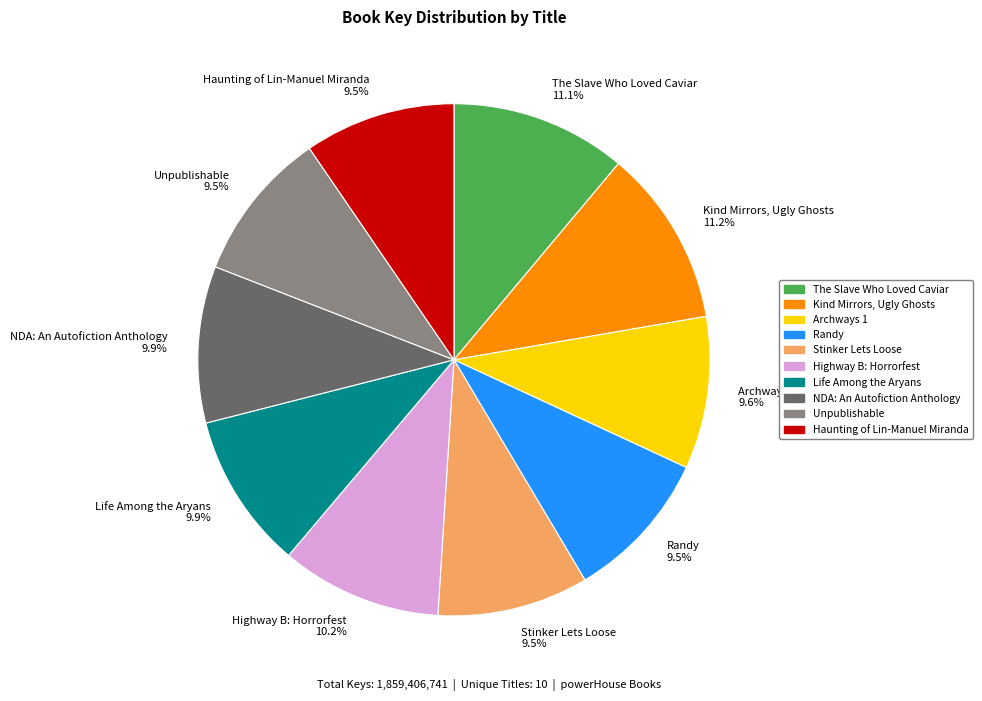

Does any single category account for the majority?

No